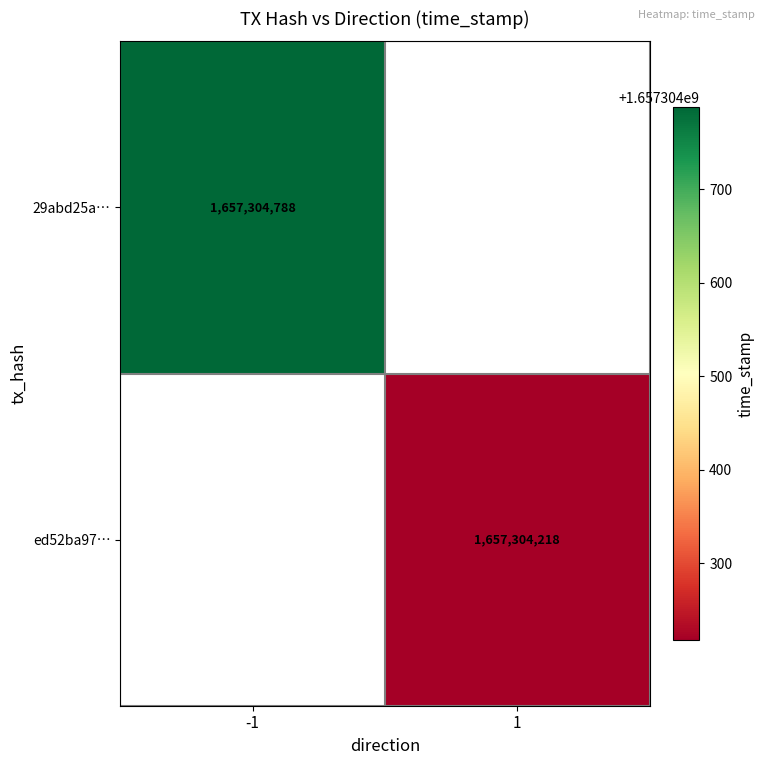

Is it true that ed52ba97fa94f366b5580952680609efe69e81a equals 2465164458 at 1?

False